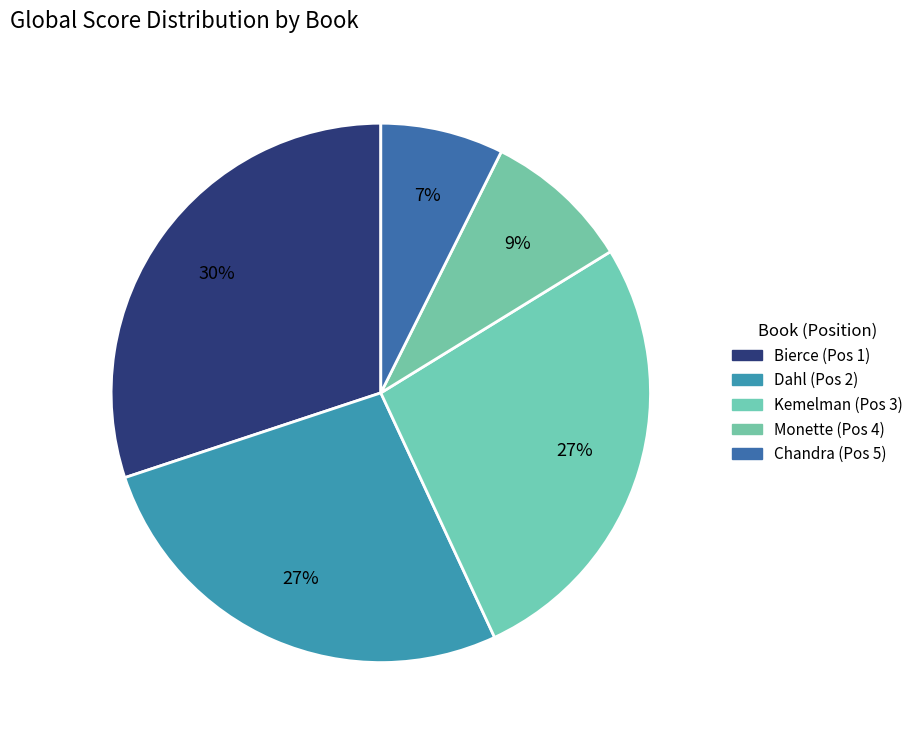

To the nearest percent, what is the average slice percentage?

20%